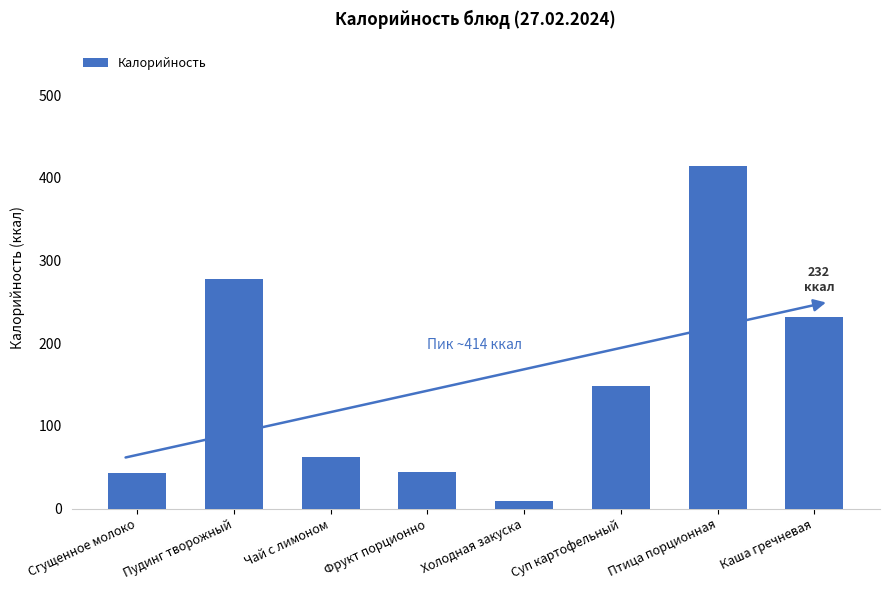

Read the value at Суп картофельный.

147.7